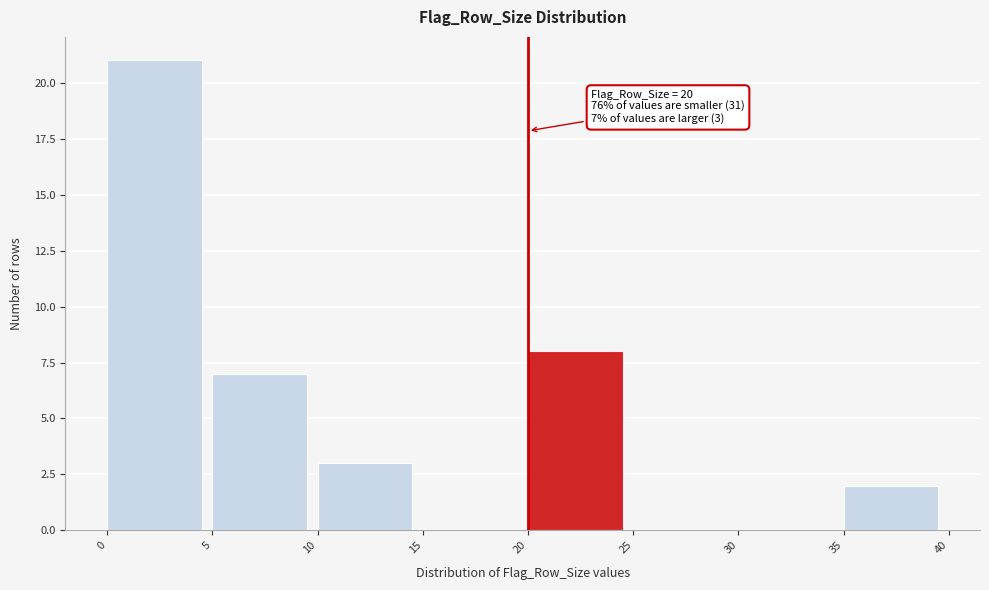

Which range on the x-axis has the tallest bar?

0 to 5